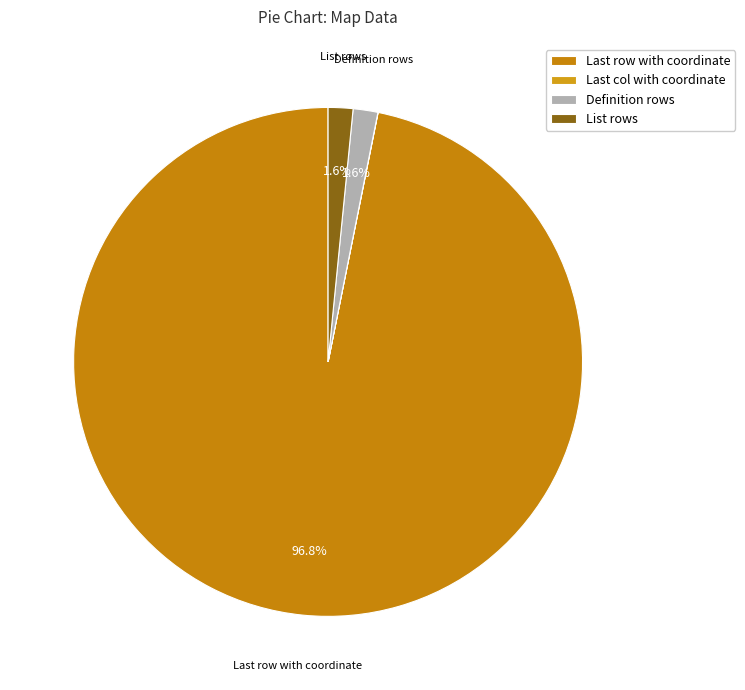

Is it true that List rows is 2% of the pie?

True